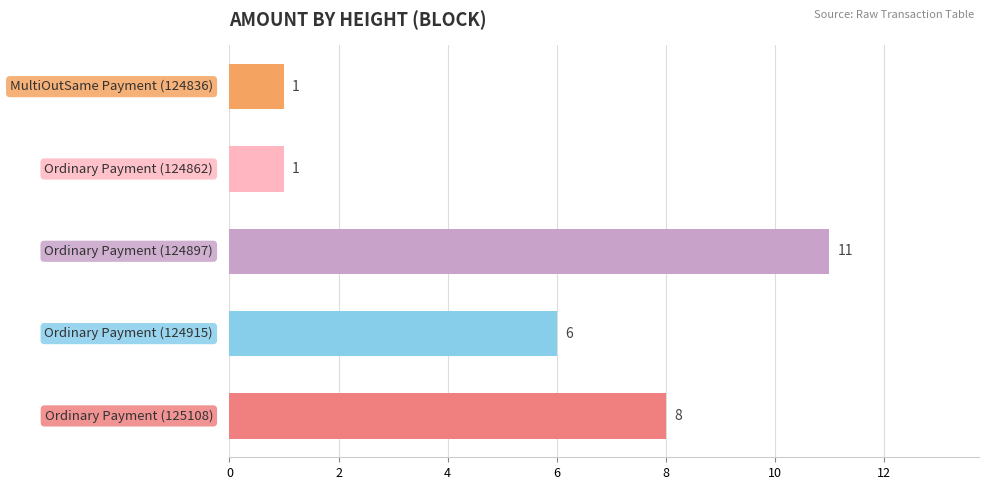

Reading top to bottom, list all the values displayed in this chart.

1	1	11	6	8